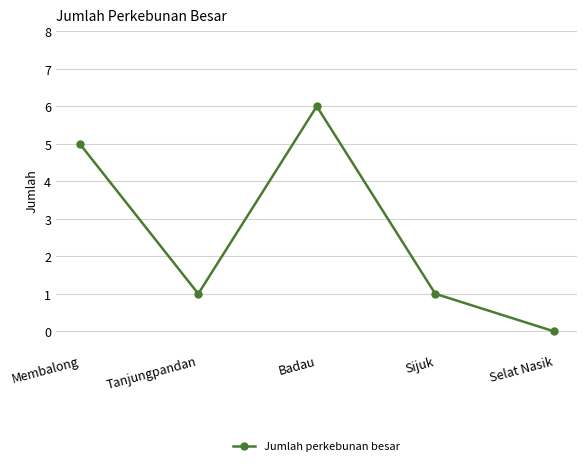

What is the label of the 3rd point from the left?

Badau